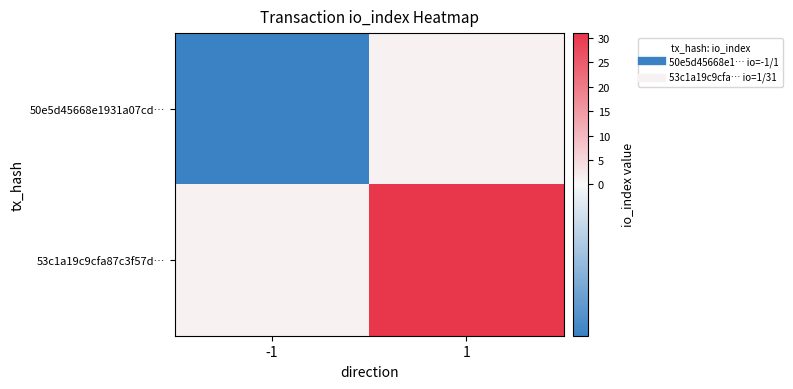

Which category has the highest value across all series?

1